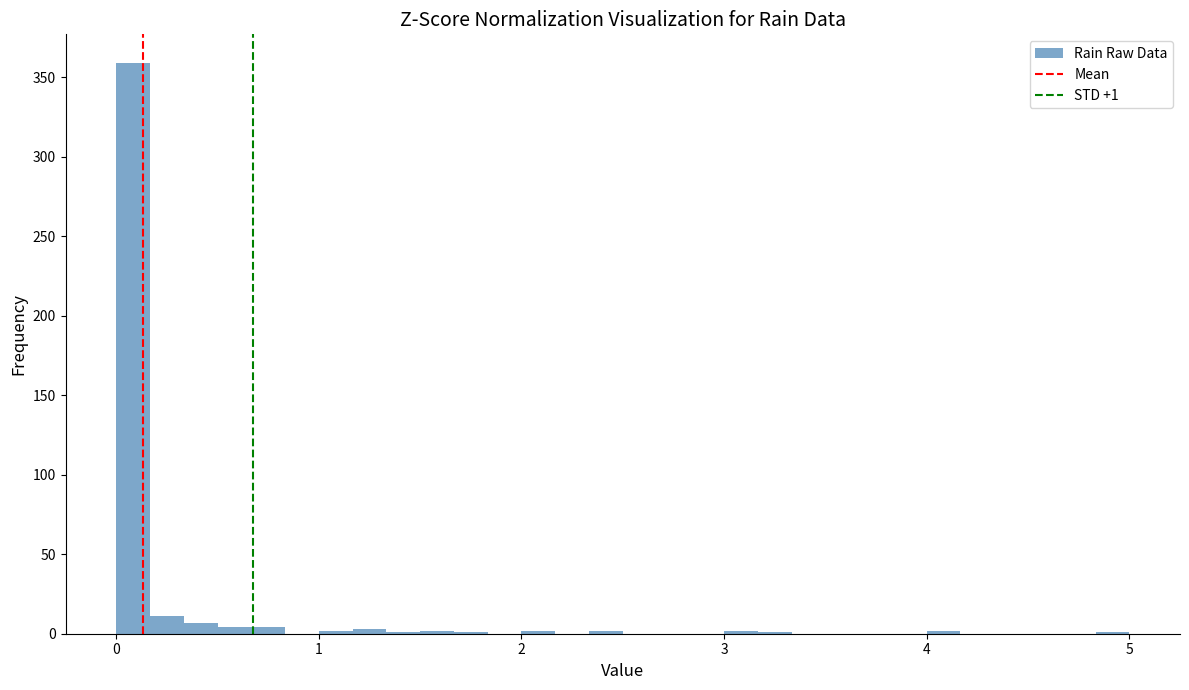

Read against the x-axis, roughly where is the centre of the tallest bar?

0.1